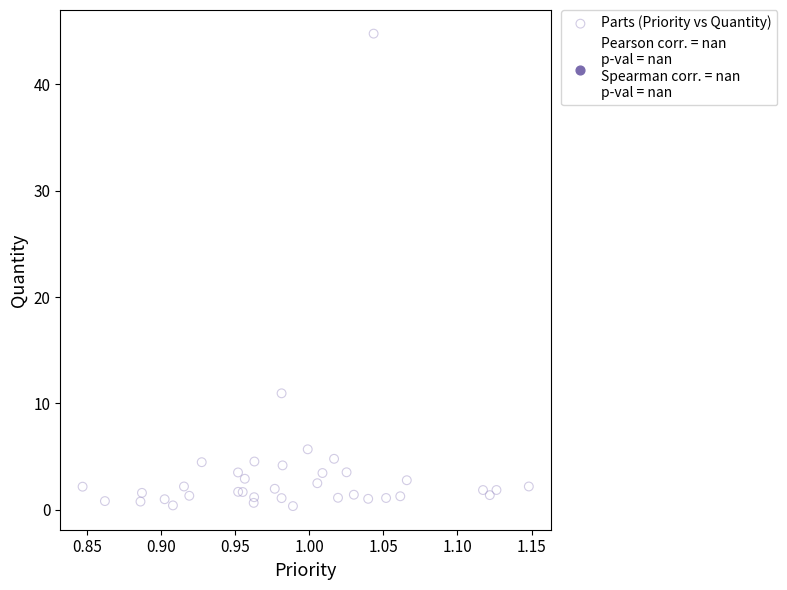

What Y value in the scatter plot is closest to 22?

10.9